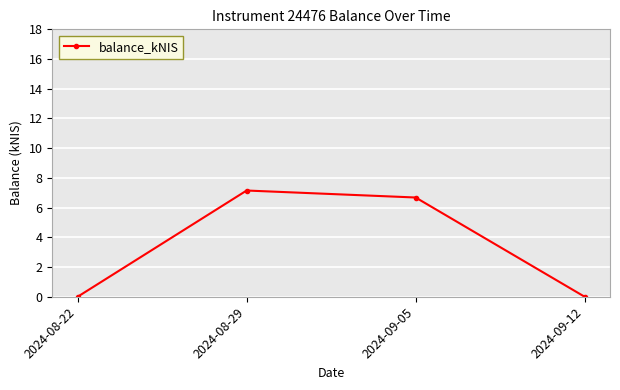

What position from the left is 2024-09-05?

3